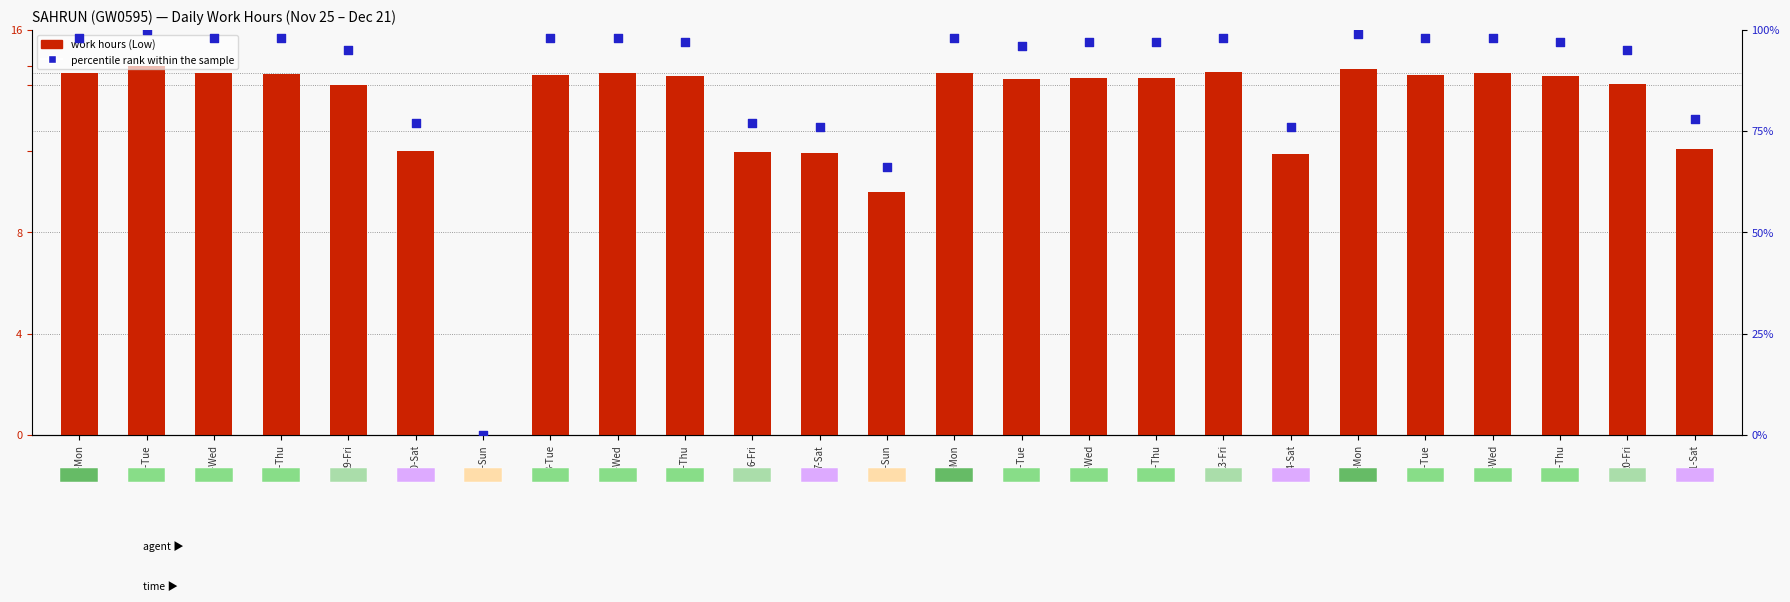

Which series reaches the minimum Y coordinate?

work hours (Low)